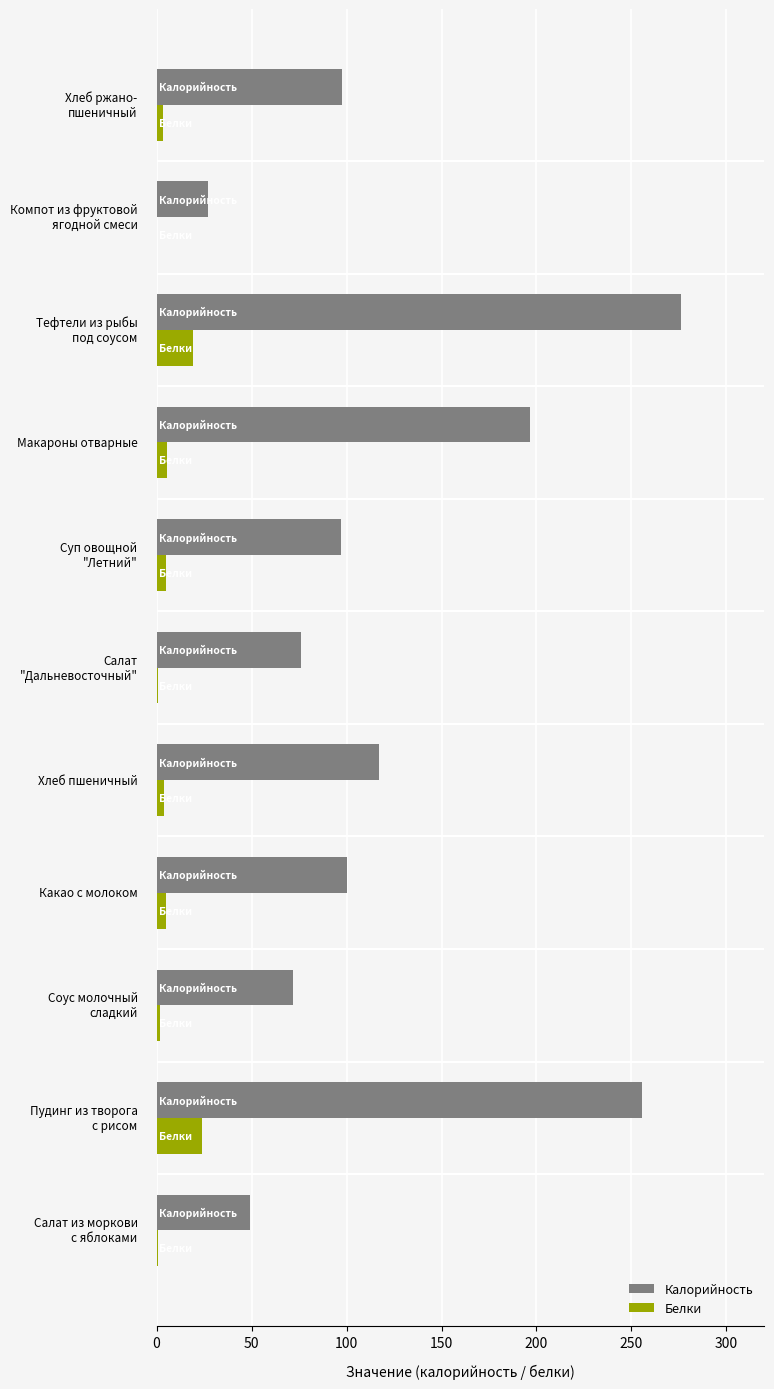

Which series has the largest total across all categories?

Калорийность